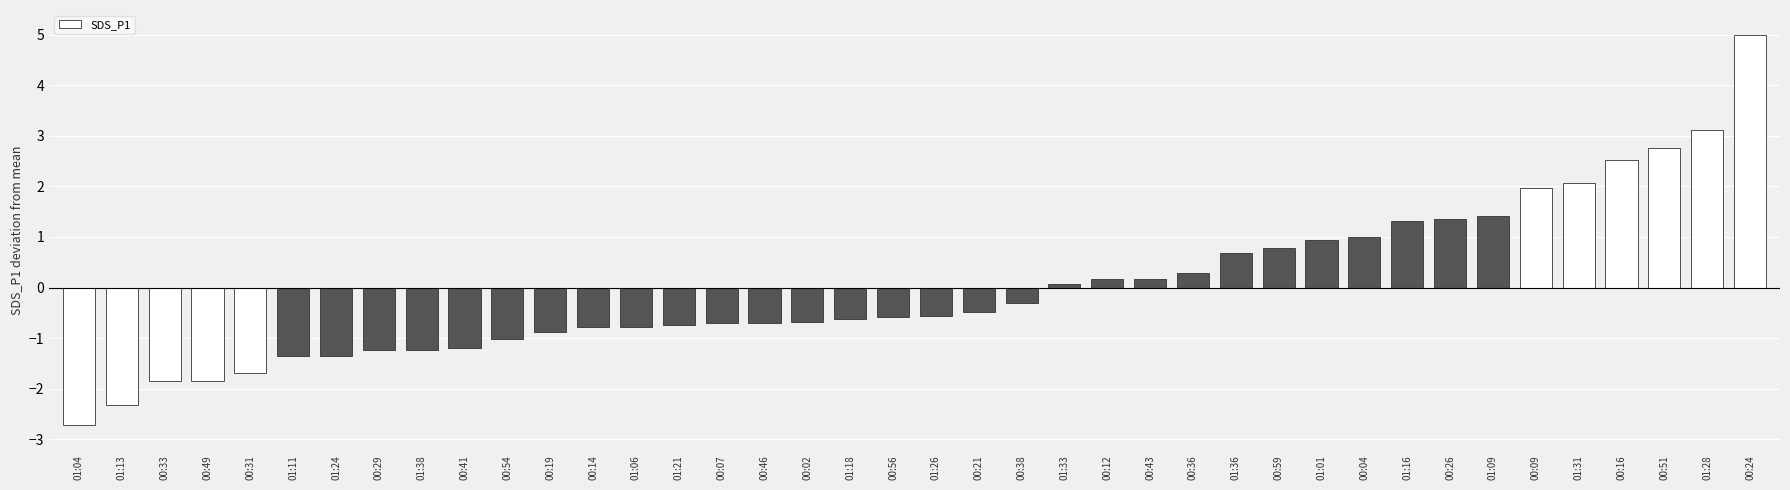

Are the bars horizontal?

No